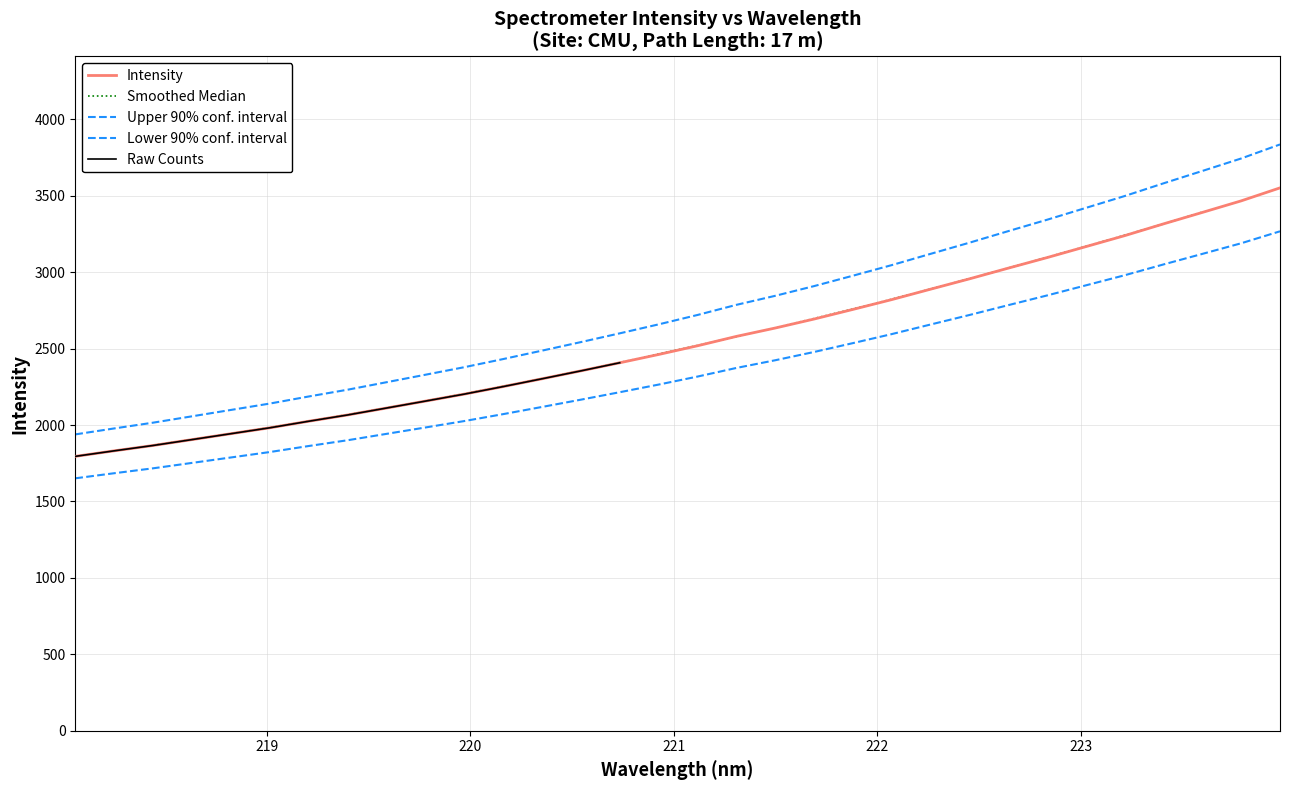

What is the value of the 4th point from the left?

1904.8